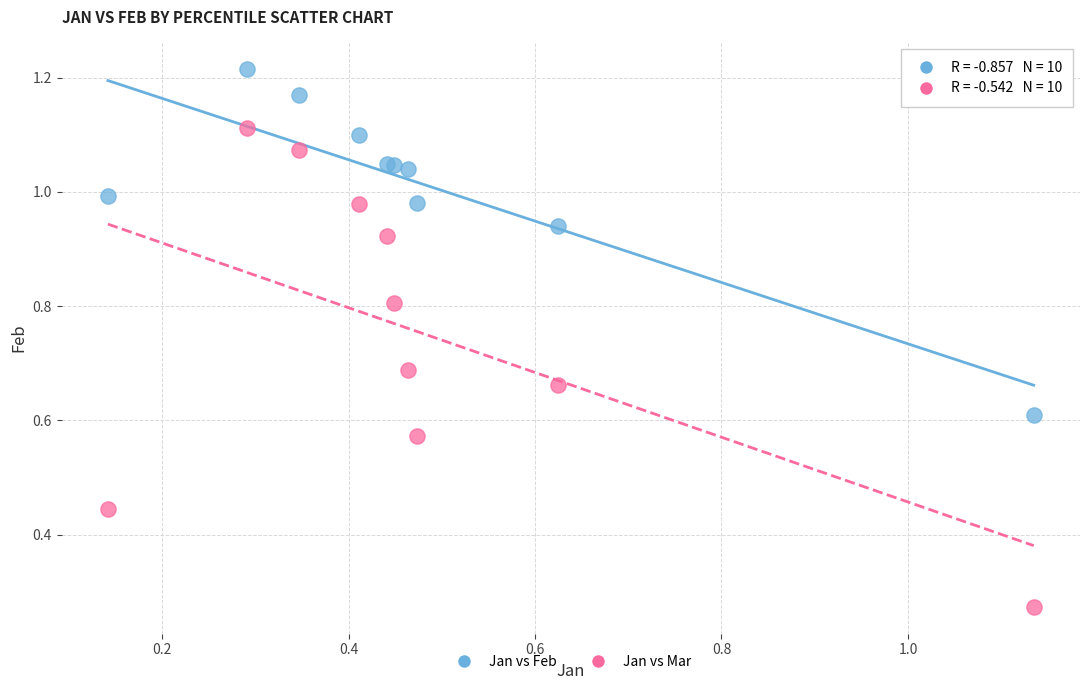

Which series reaches the minimum Y coordinate?

Jan vs Mar